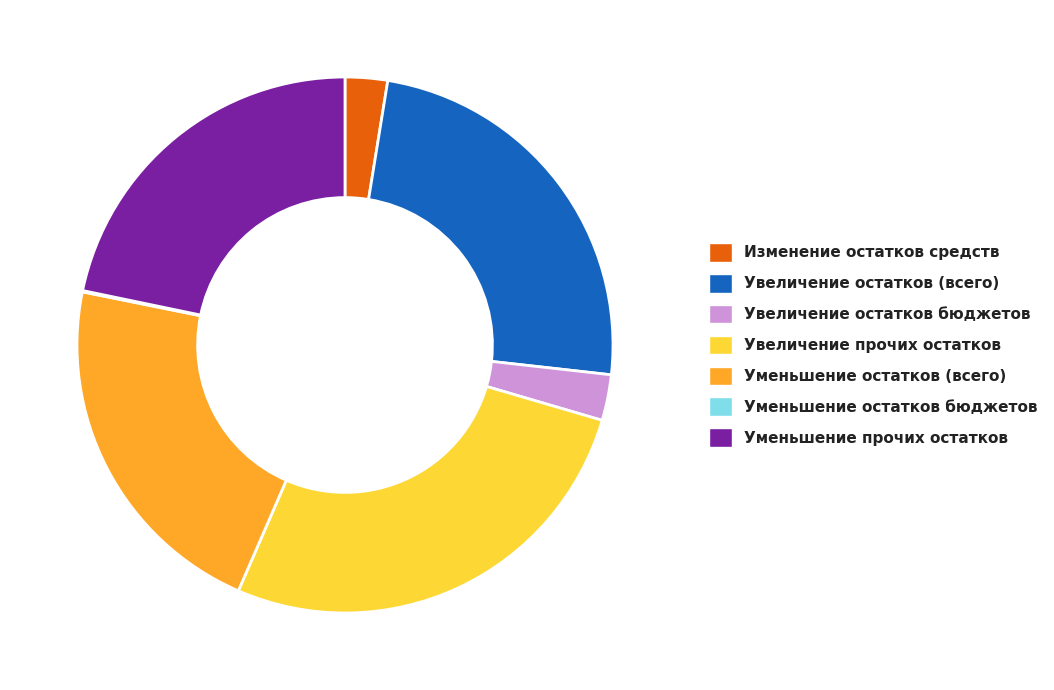

Does any single category account for the majority?

No